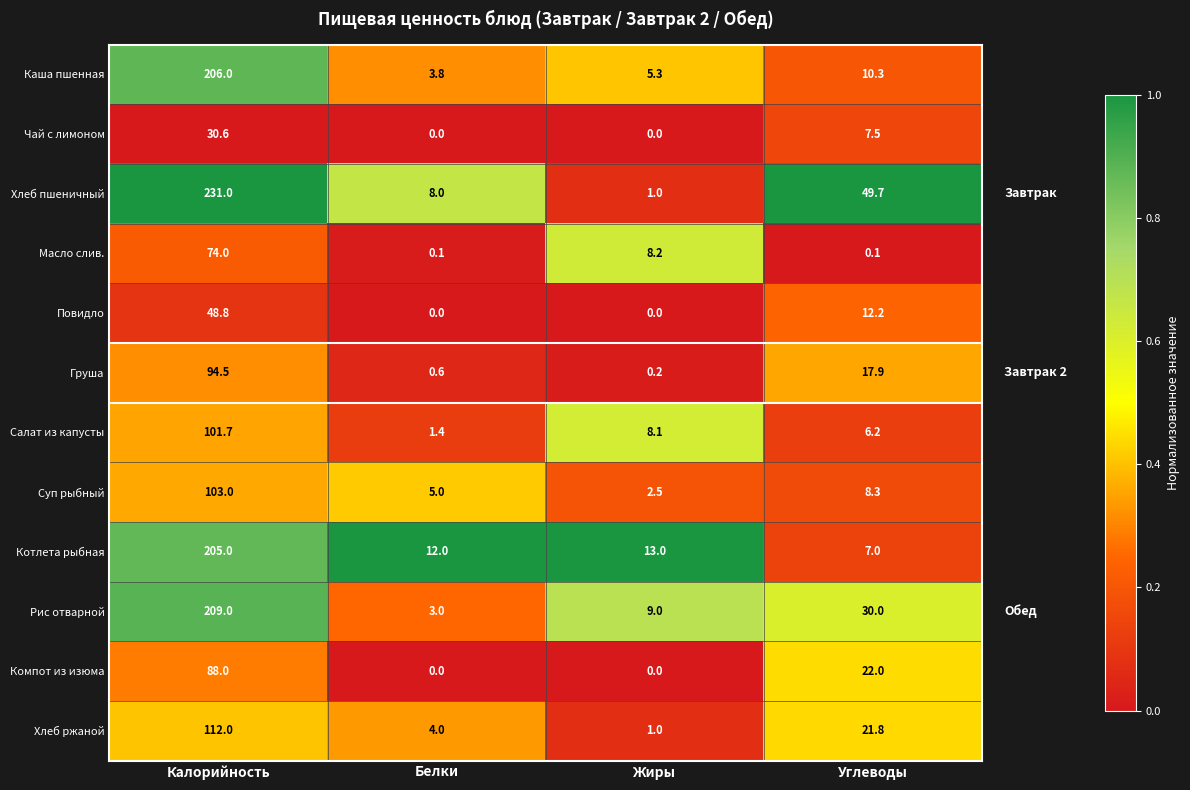

What is the difference between the Котлета рыбная values at Белки and Жиры?

1.0